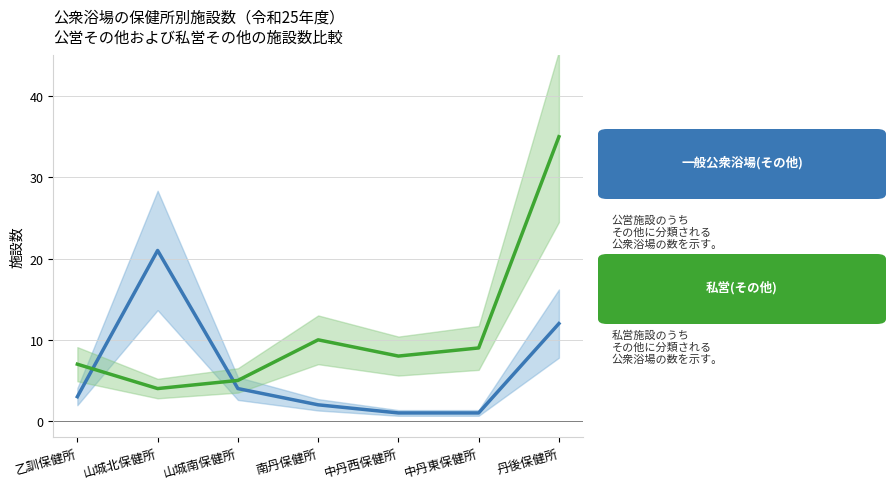

What is the difference between the highest and lowest values at 山城北保健所?

17